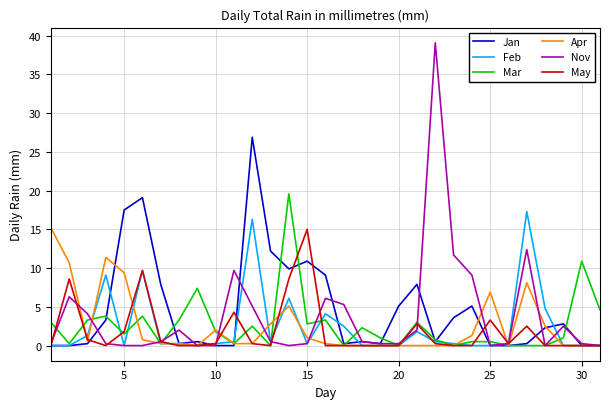

What is the greatest value displayed?

39.1